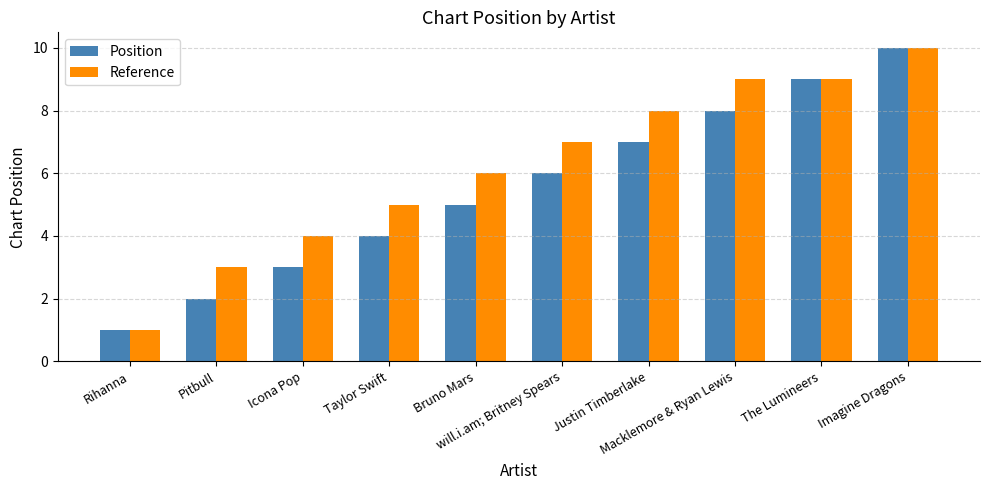

Rank the series at Bruno Mars from lowest to highest value.

Position, Reference